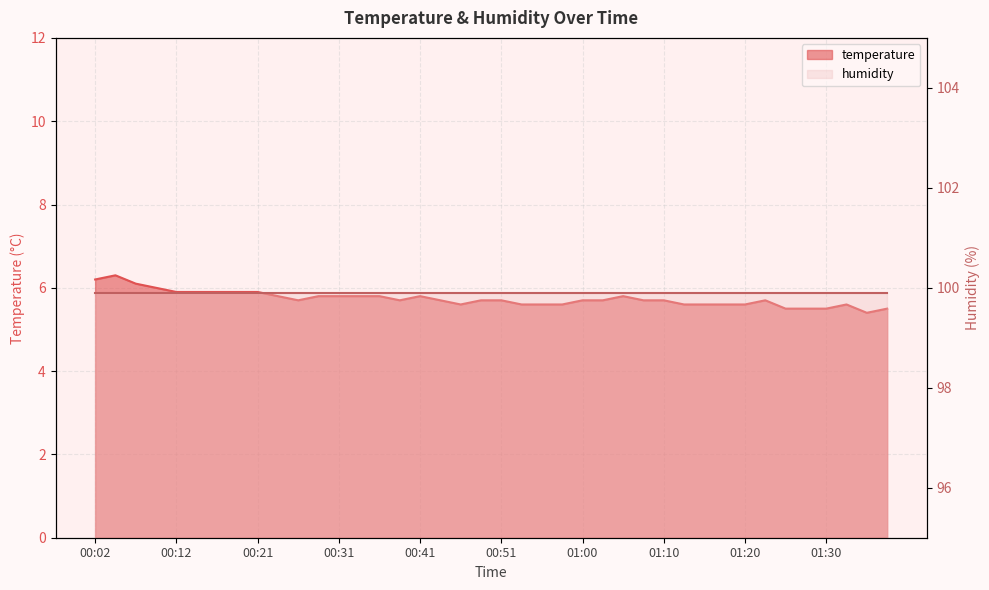

At which label is the value closest to 5?

01:34